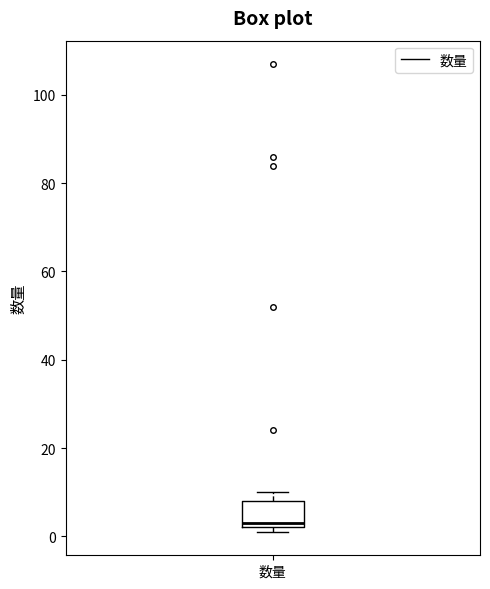

Where is the lower edge of the box for 数量 on the y-axis? The values are not printed on the chart, so give them approximately, as read against the axis.

2